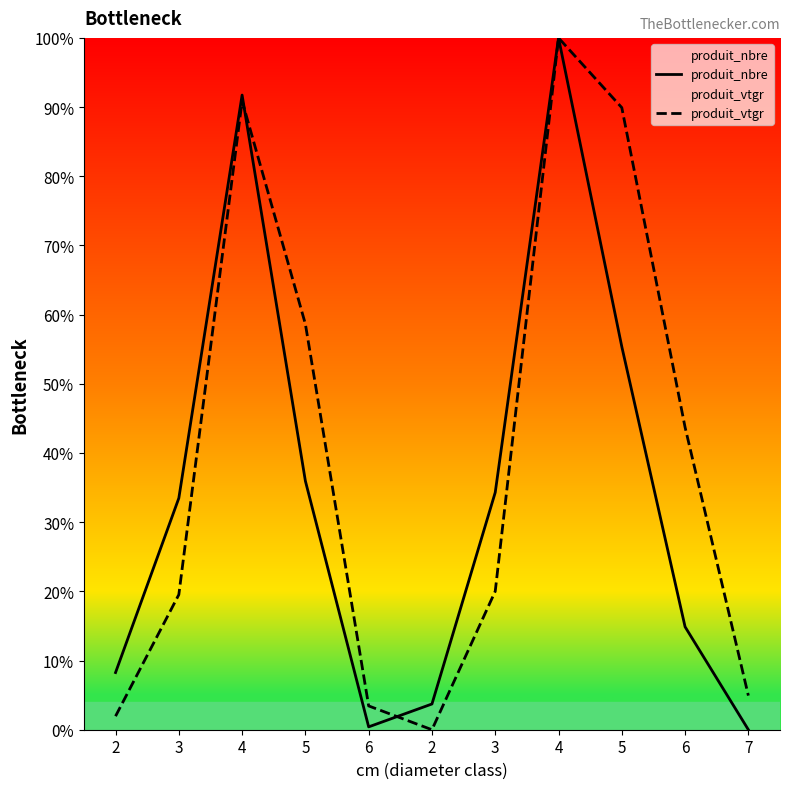

How many interior local valleys does the produit_vtgr series have?

1